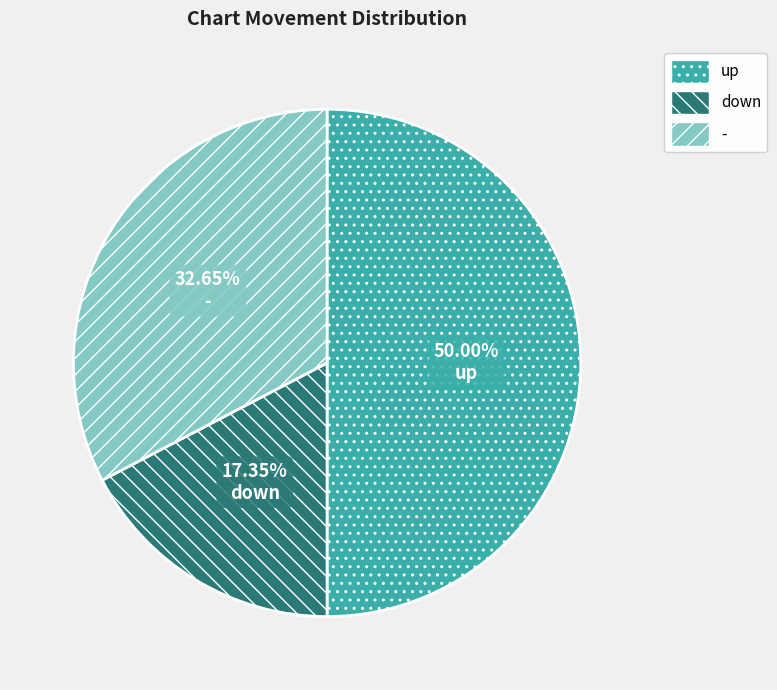

Approximately how many times larger is the value at - compared to down?

1.9